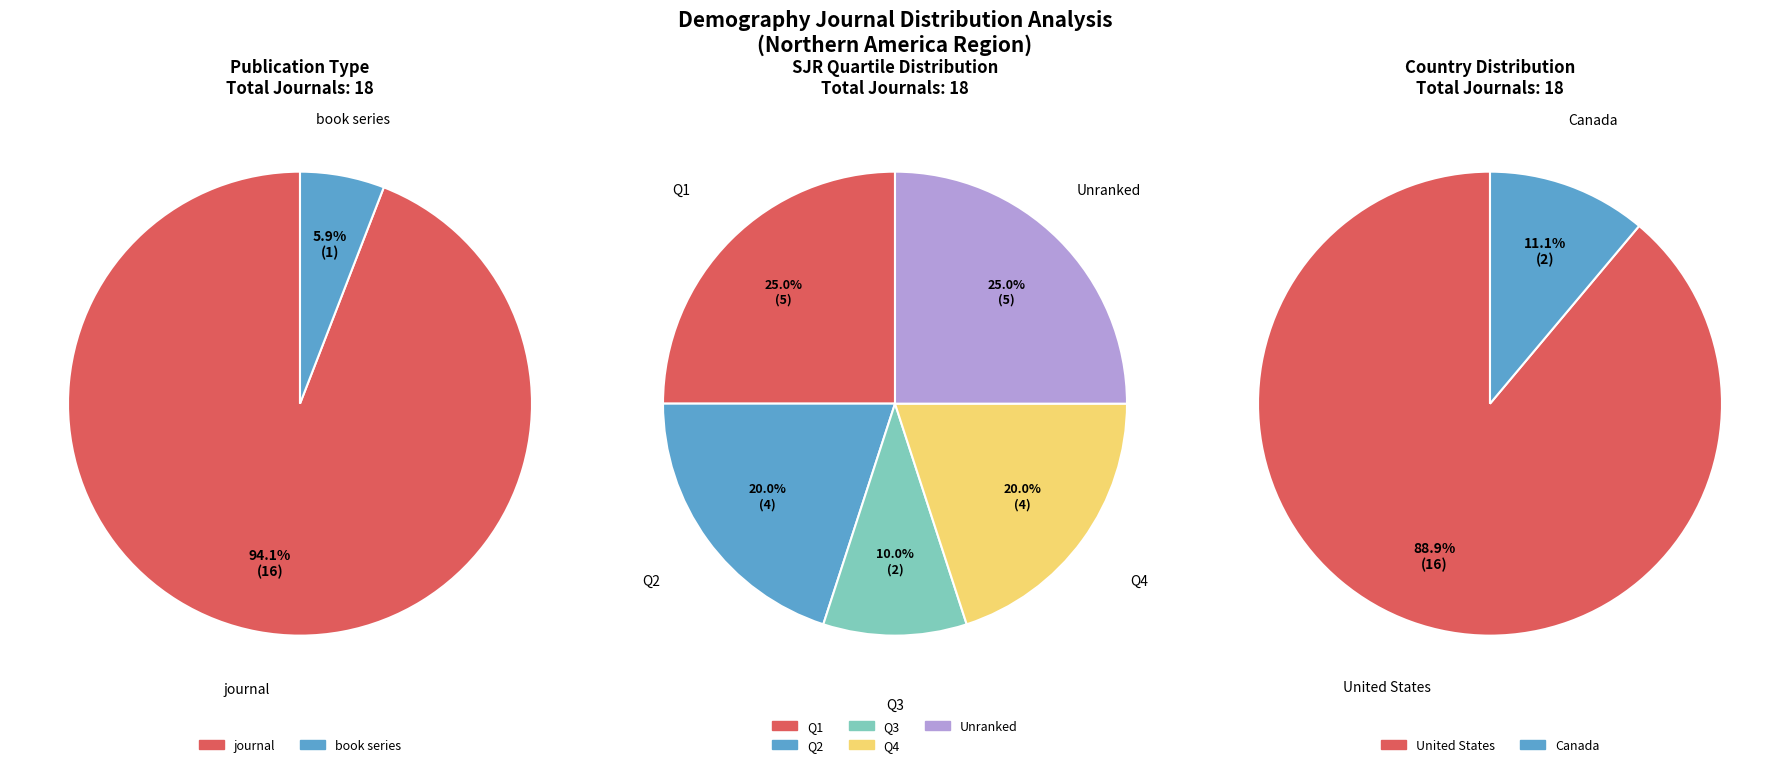

How many segments does this pie chart have?

3